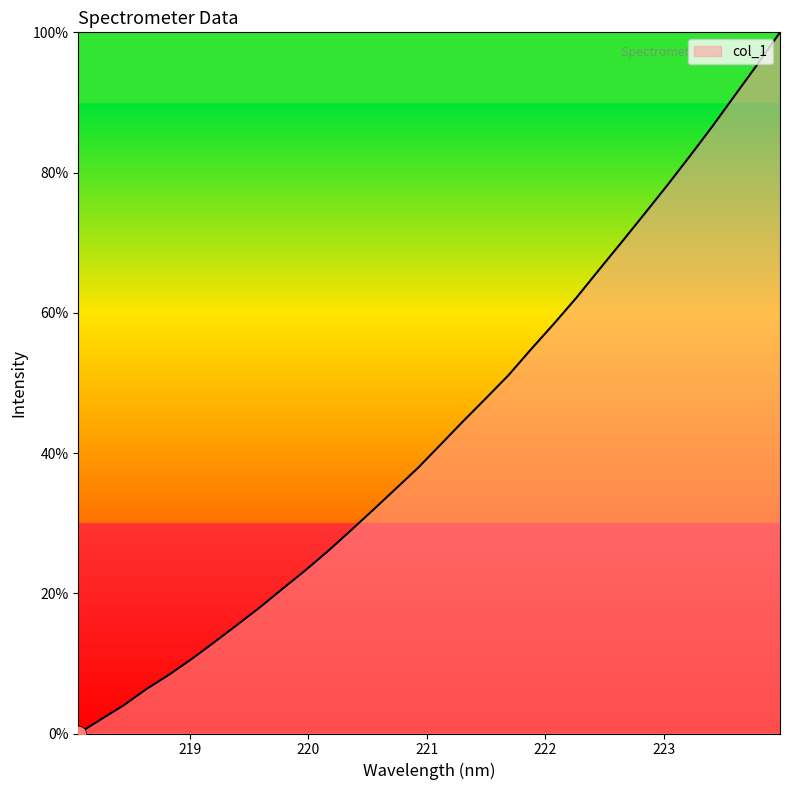

What is the difference between the maximum and minimum values?

100.0